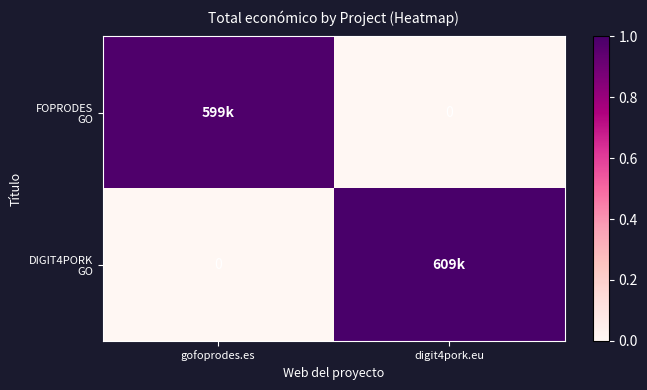

True or false: DIGIT4PORK GO has a value of 1.0 at digit4pork.eu.

True